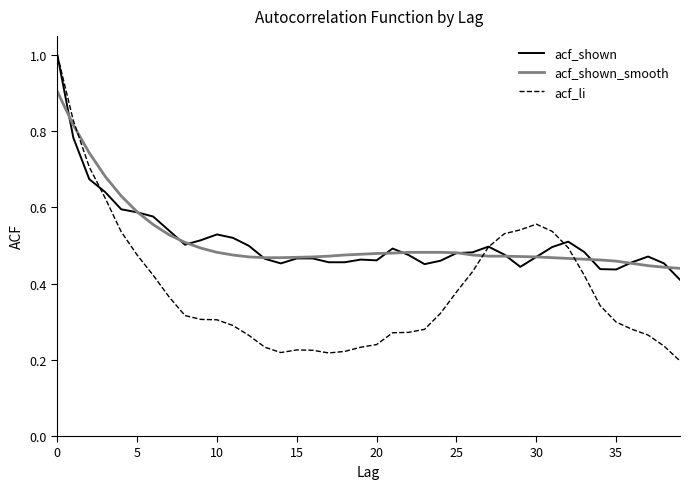

What is the maximum value for acf_shown?

1.0